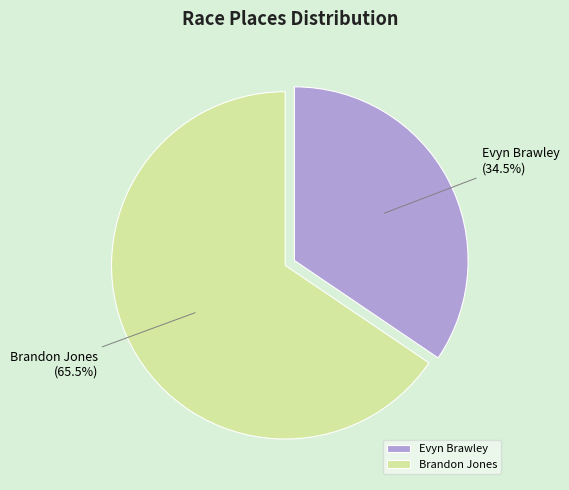

What percentage is NOT represented by Evyn Brawley?

65.5%